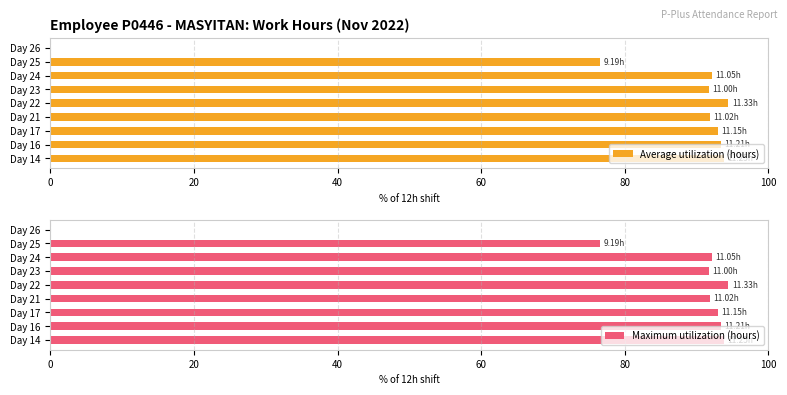

True or false: Maximum utilization (hours) has a value of 91.7 at Day 23.

True